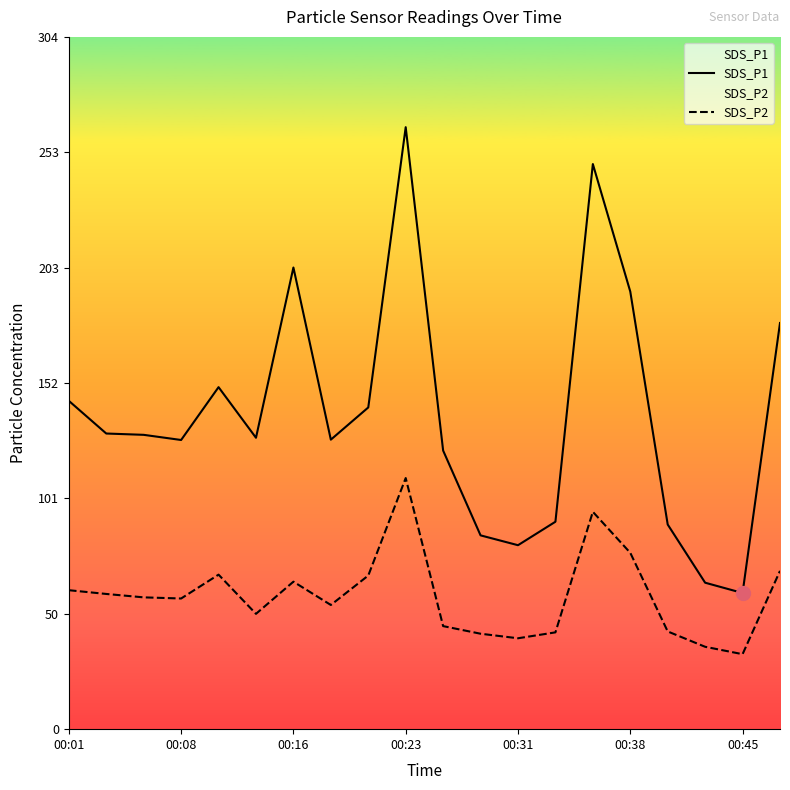

How many values in the SDS_P2 series exceed 58?

9